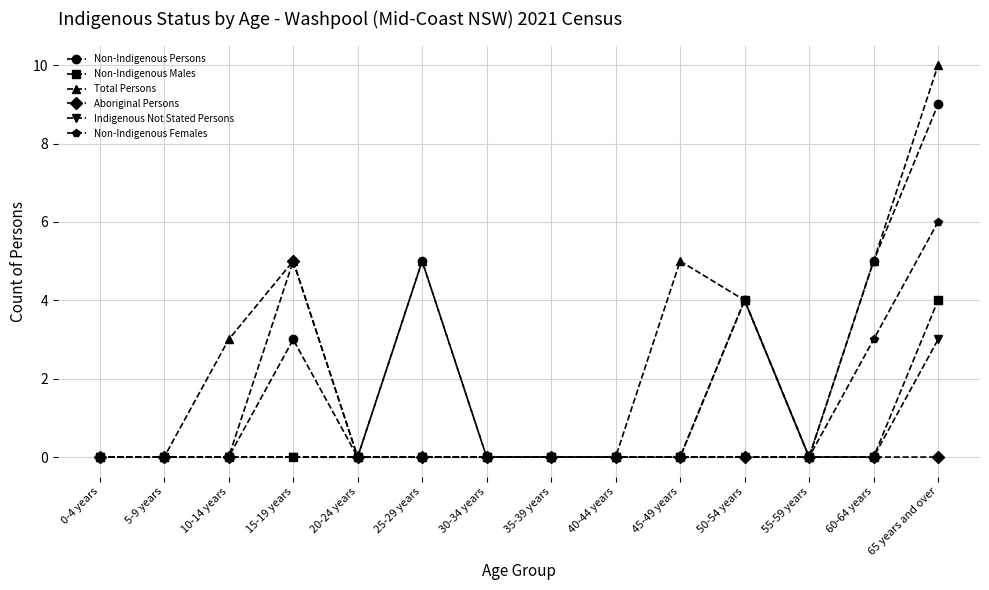

Which category has the highest value in the Non-Indigenous Persons series?

65 years and over